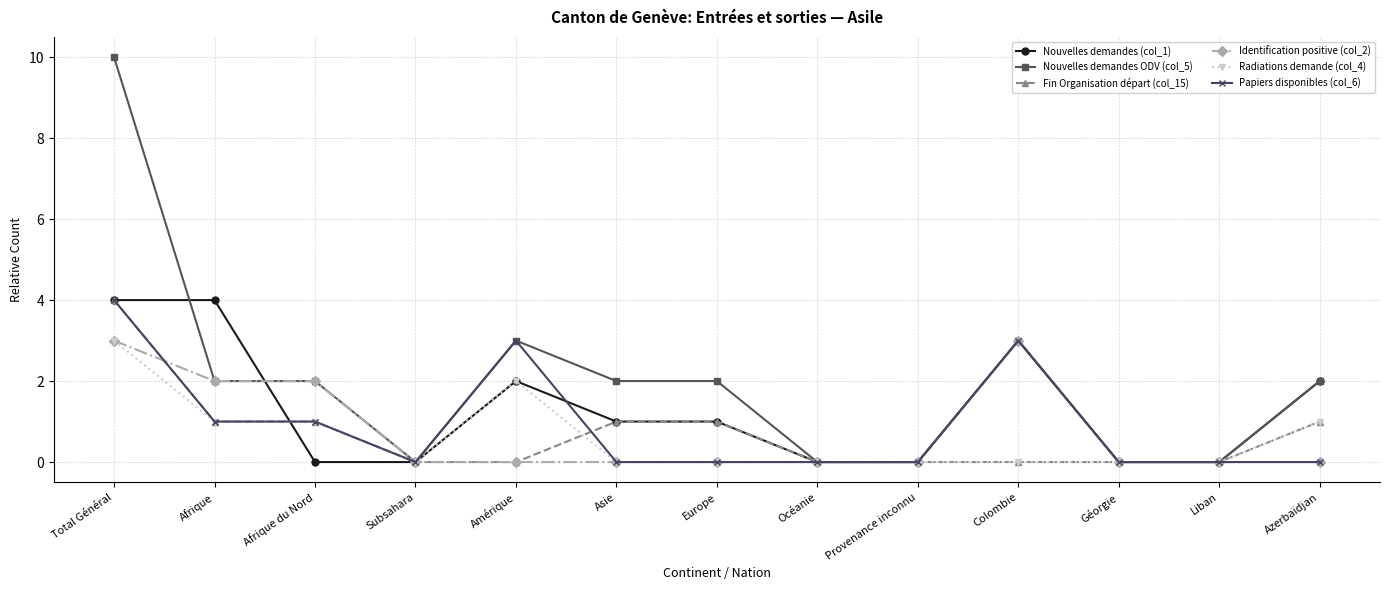

How many categories are shown in the chart?

13